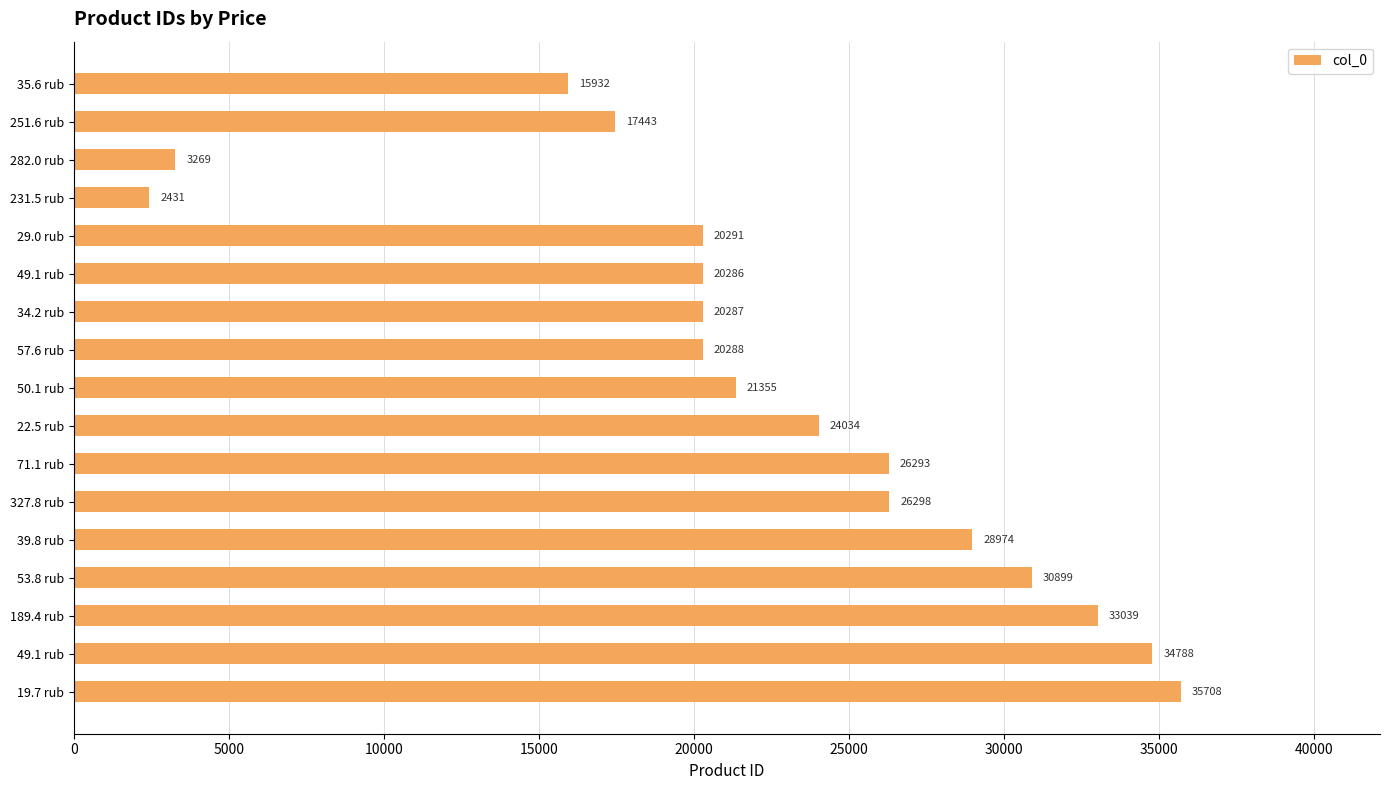

How many bars are there in total?

17